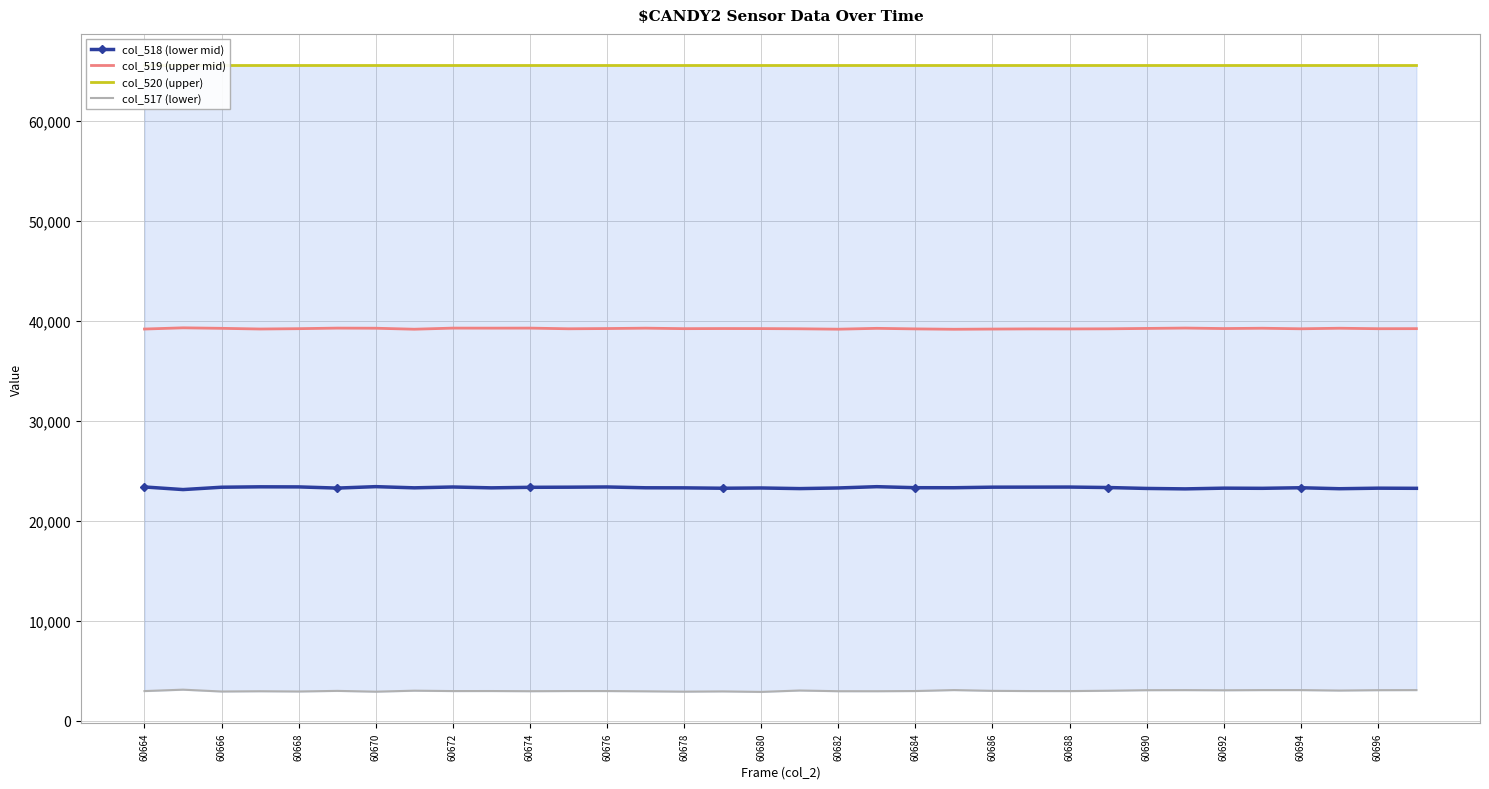

At which category is the sum across all series the highest?

60672